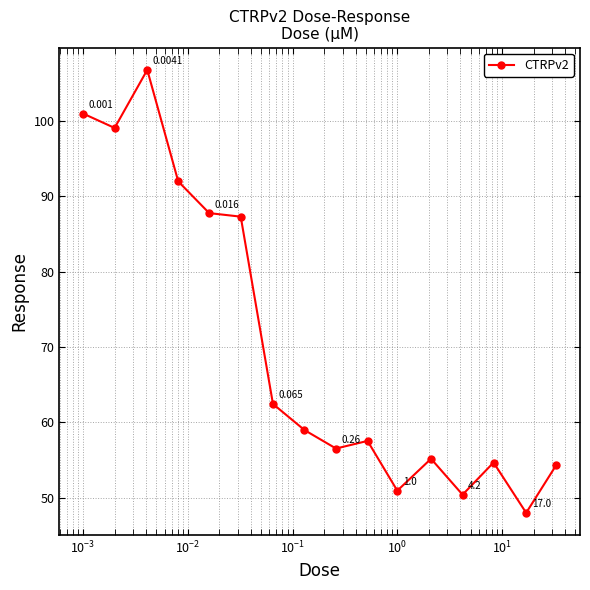

True or false: the data has more than 2 interior local peaks.

True